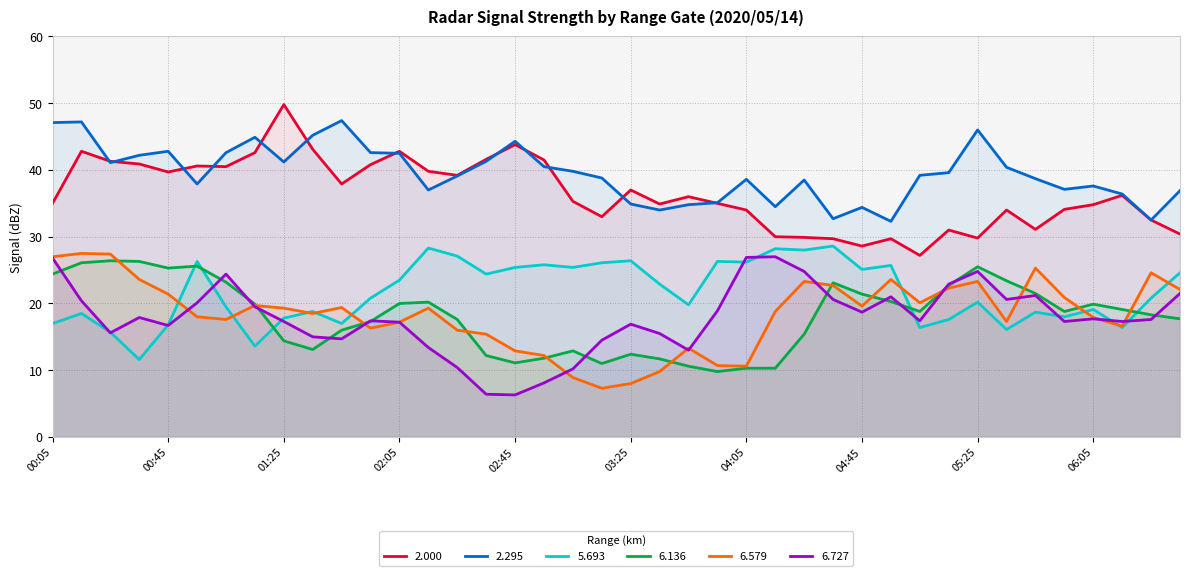

At which label does 5.693 reach its peak?

04:35